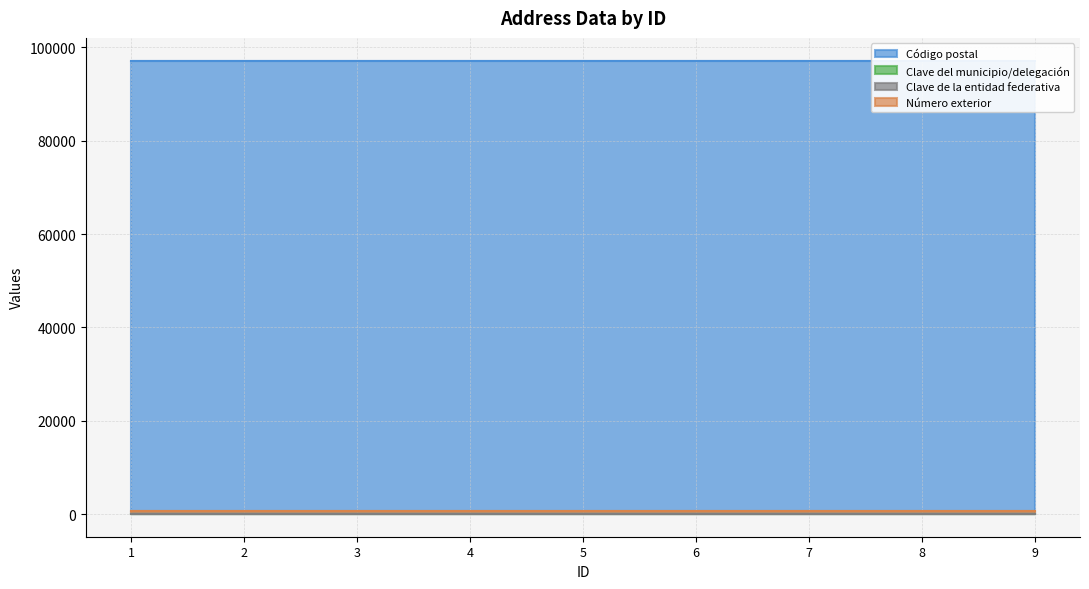

Between 1 and 5, which is larger?

5